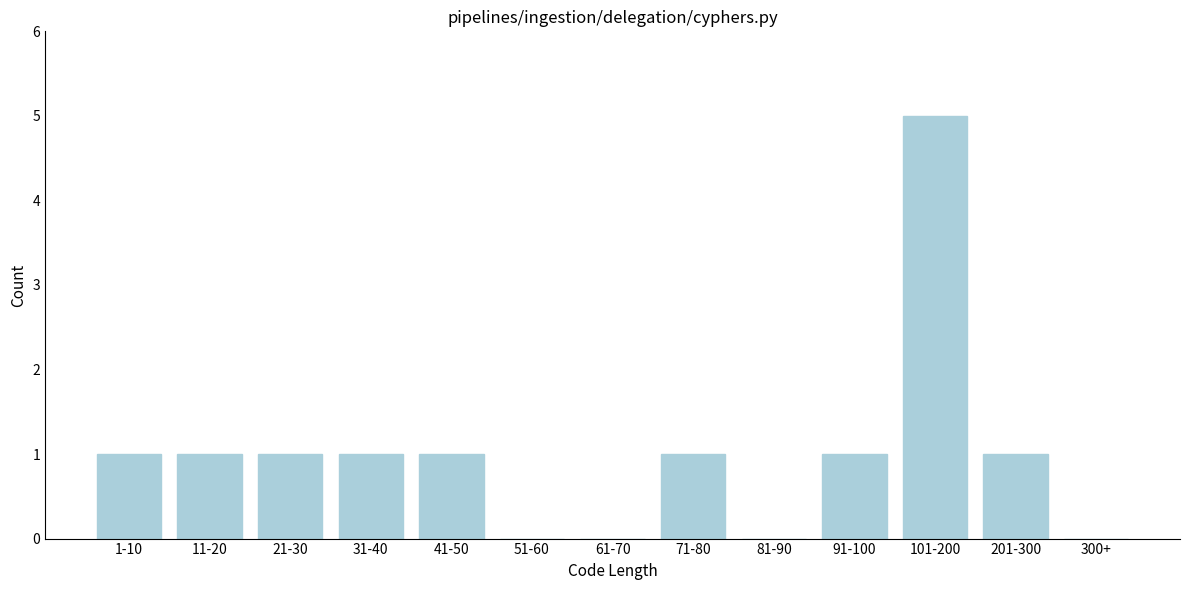

Reading left to right, what are all the values shown in this chart?

1-10=1	11-20=1	21-30=1	31-40=1	41-50=1	51-60=0	61-70=0	71-80=1	81-90=0	91-100=1	101-200=5	201-300=1	300+=0